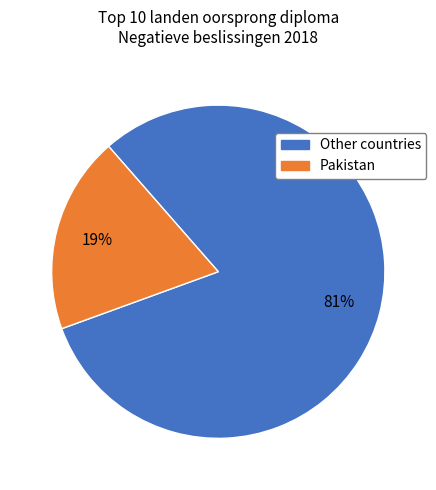

To the nearest percent, what is the difference between the largest and smallest slice percentages?

62%